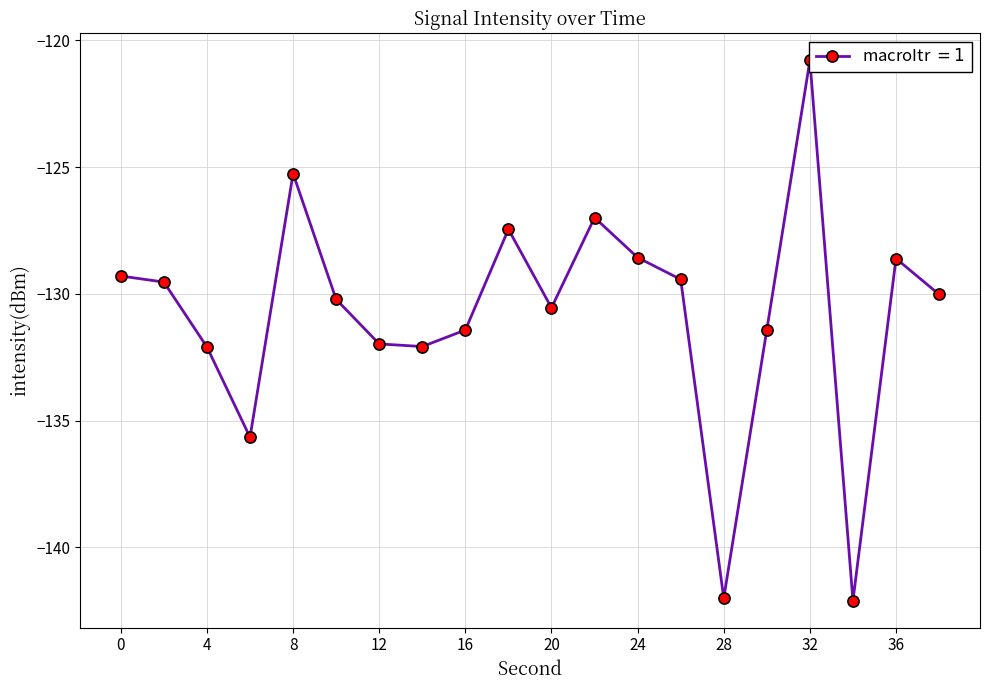

Is it true that the value at 26 is -178.0?

False